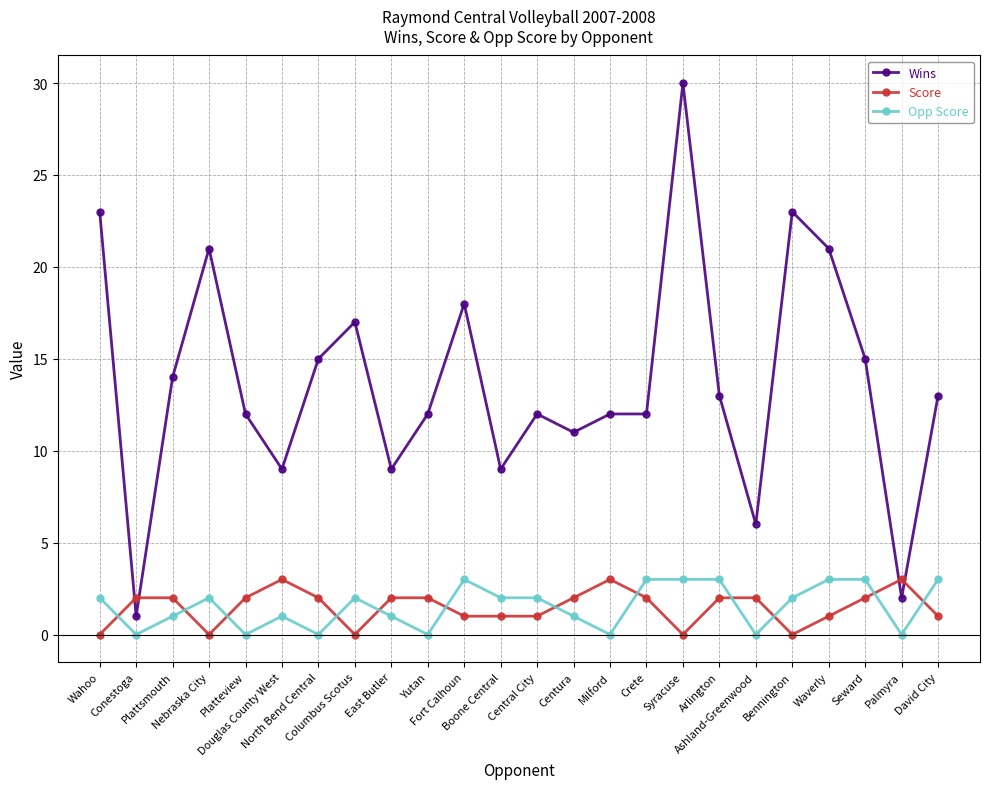

What is the maximum value for Opp Score?

3